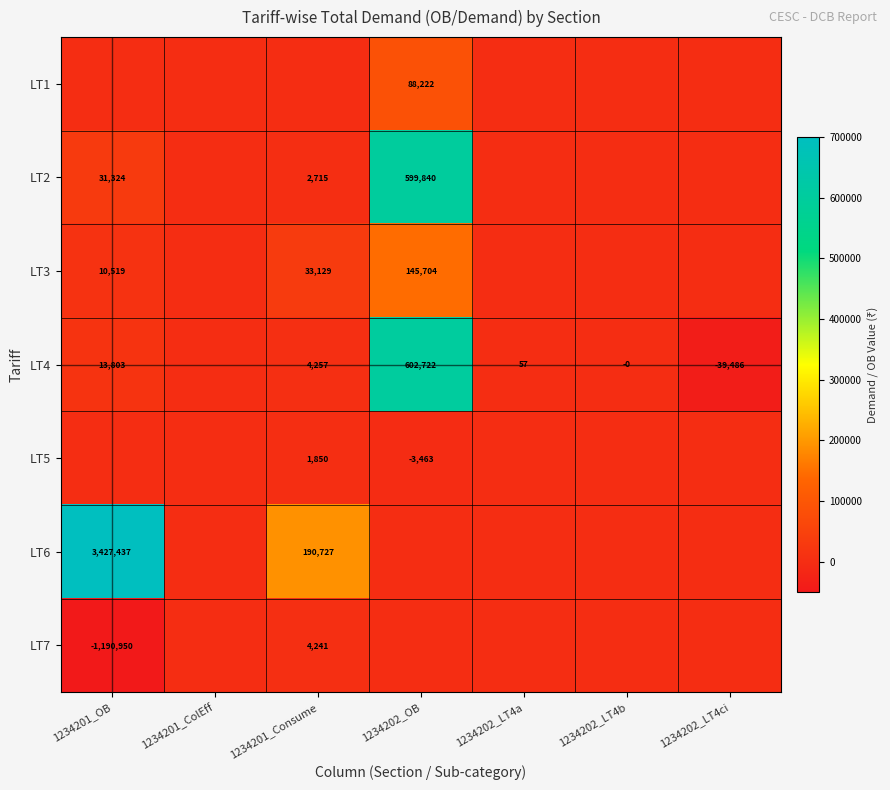

At how many categories does at least one series exceed 70279?

3